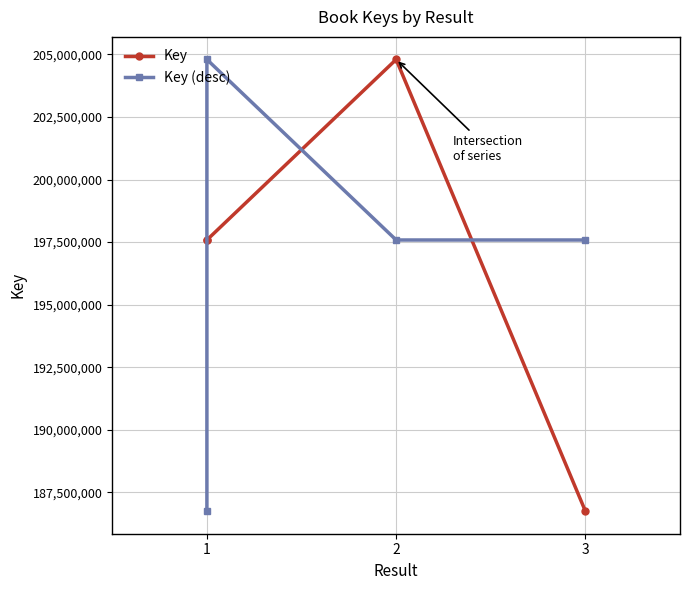

How many intersections are there between Key and Key (desc)?

3